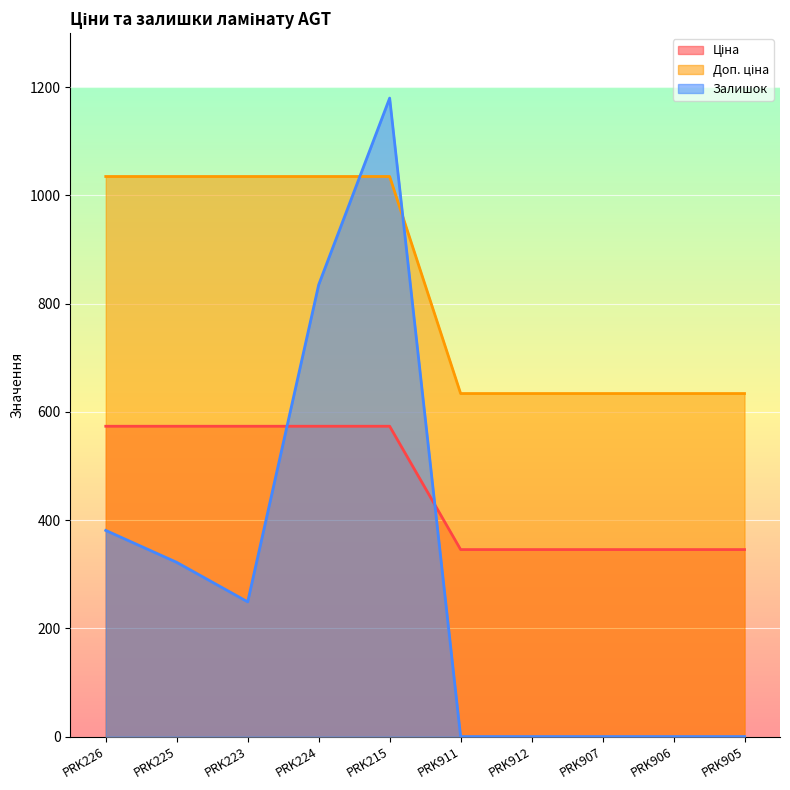

Which category has the lowest value in the Ціна series?

PRK911